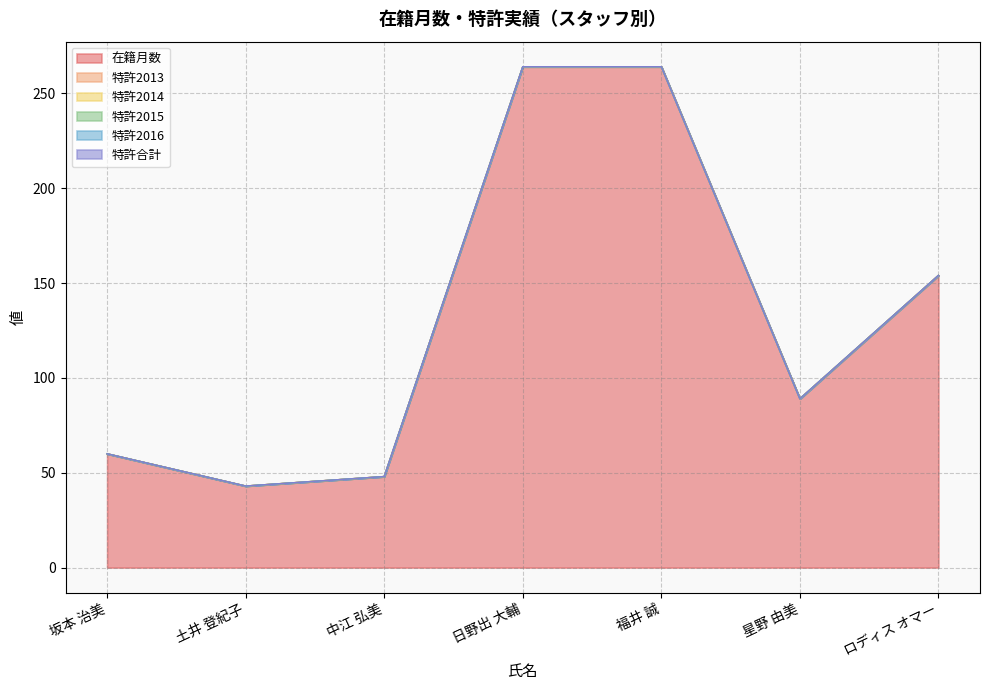

What position from the right is 中江 弘美?

5